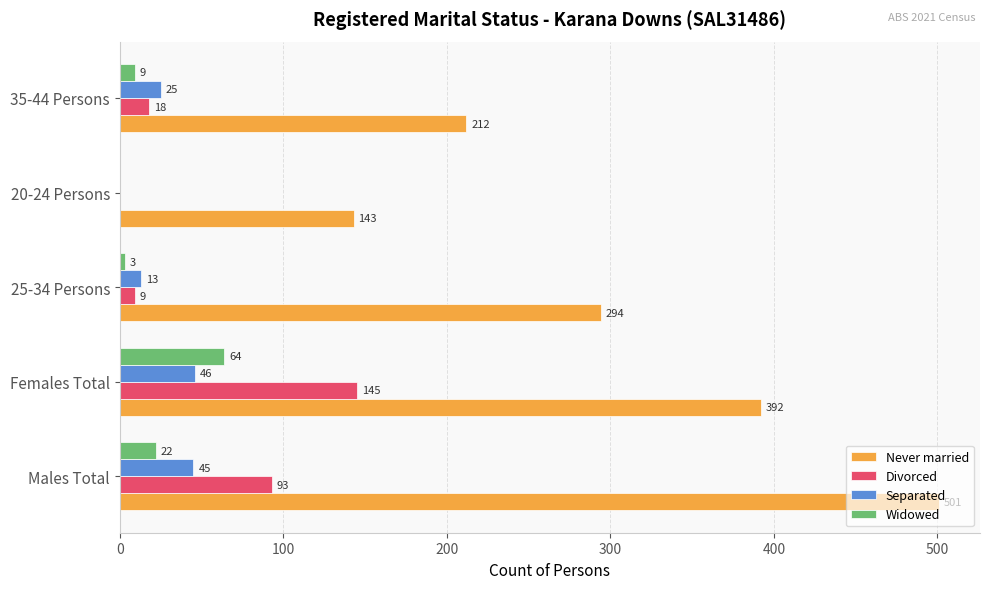

Which series has the widest spread of values?

Never married